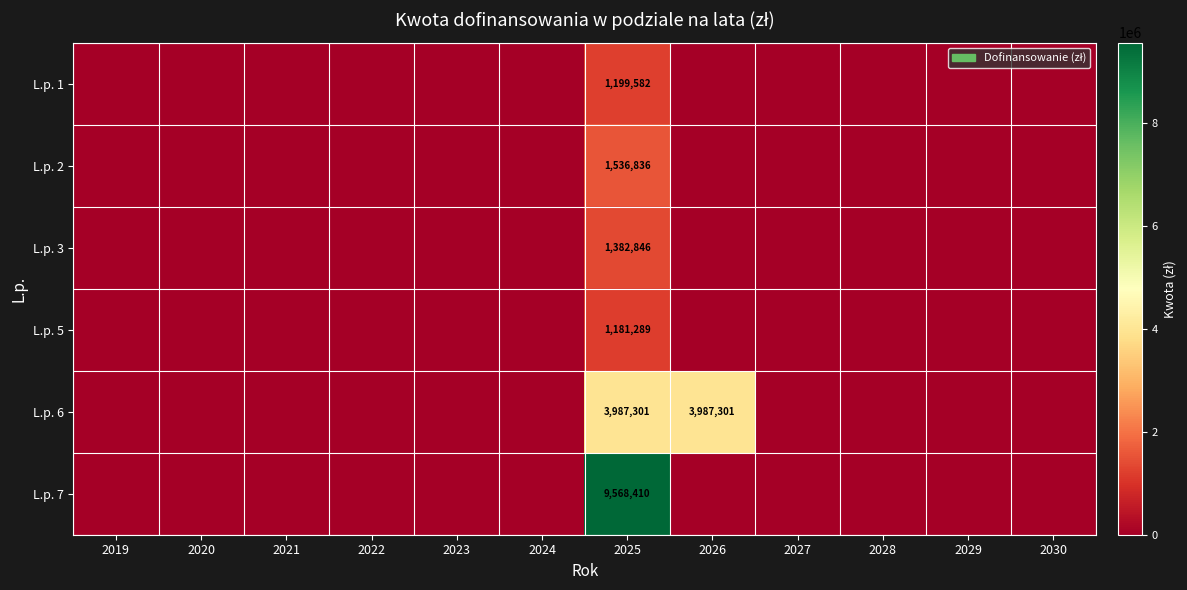

What is the spread (max minus min) of values at 2025?

8387121